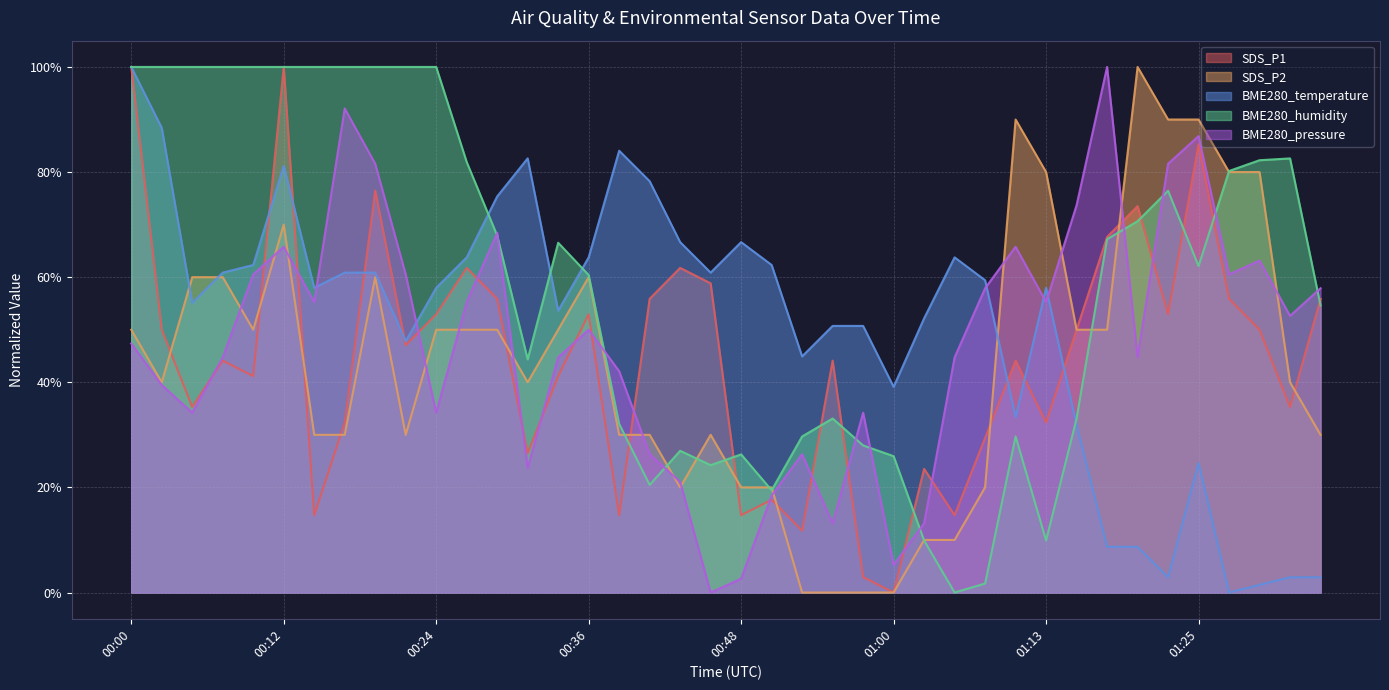

Read the BME280_temperature value at 01:05.

63.8